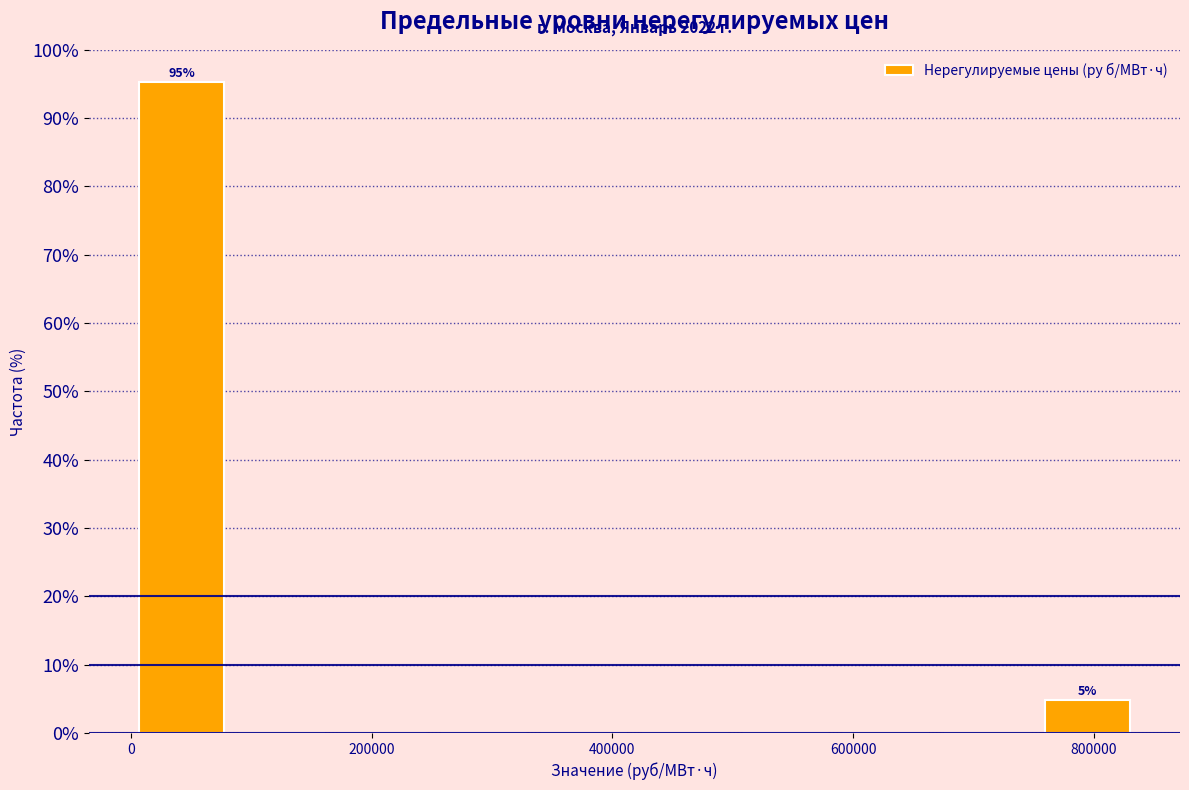

Which range on the x-axis has the tallest bar?

0 to 80000